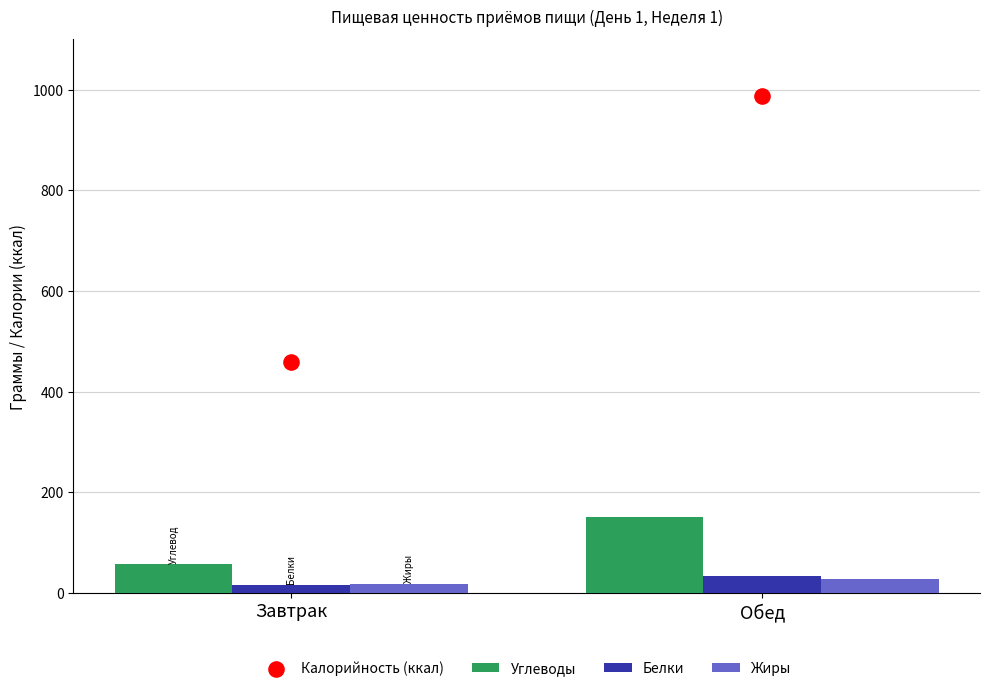

At which category is the sum across all series the highest?

Обед